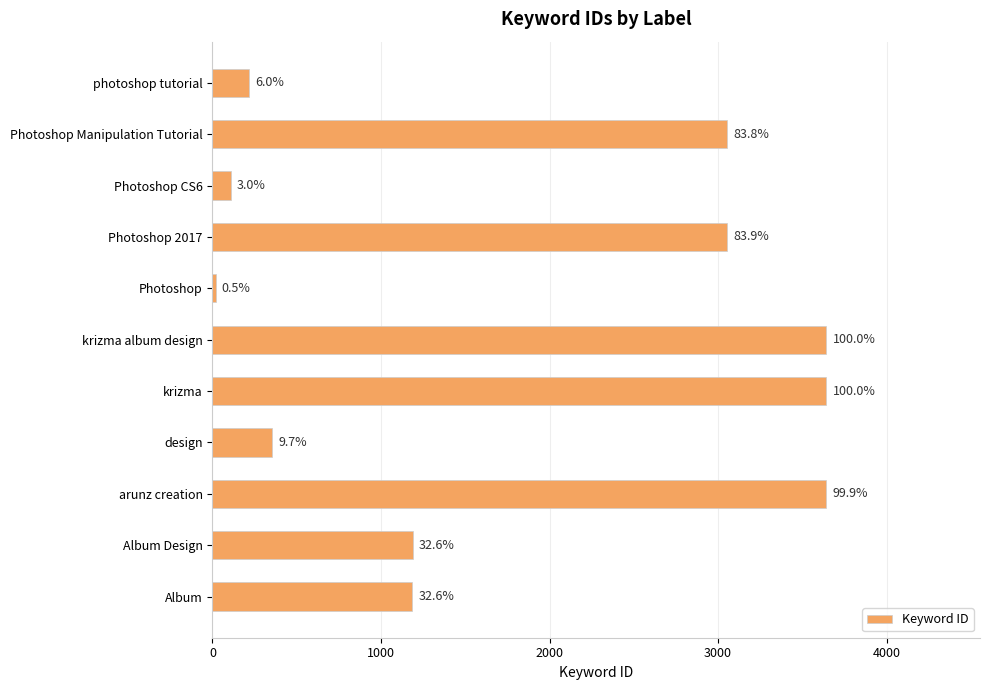

Are the bars horizontal?

Yes